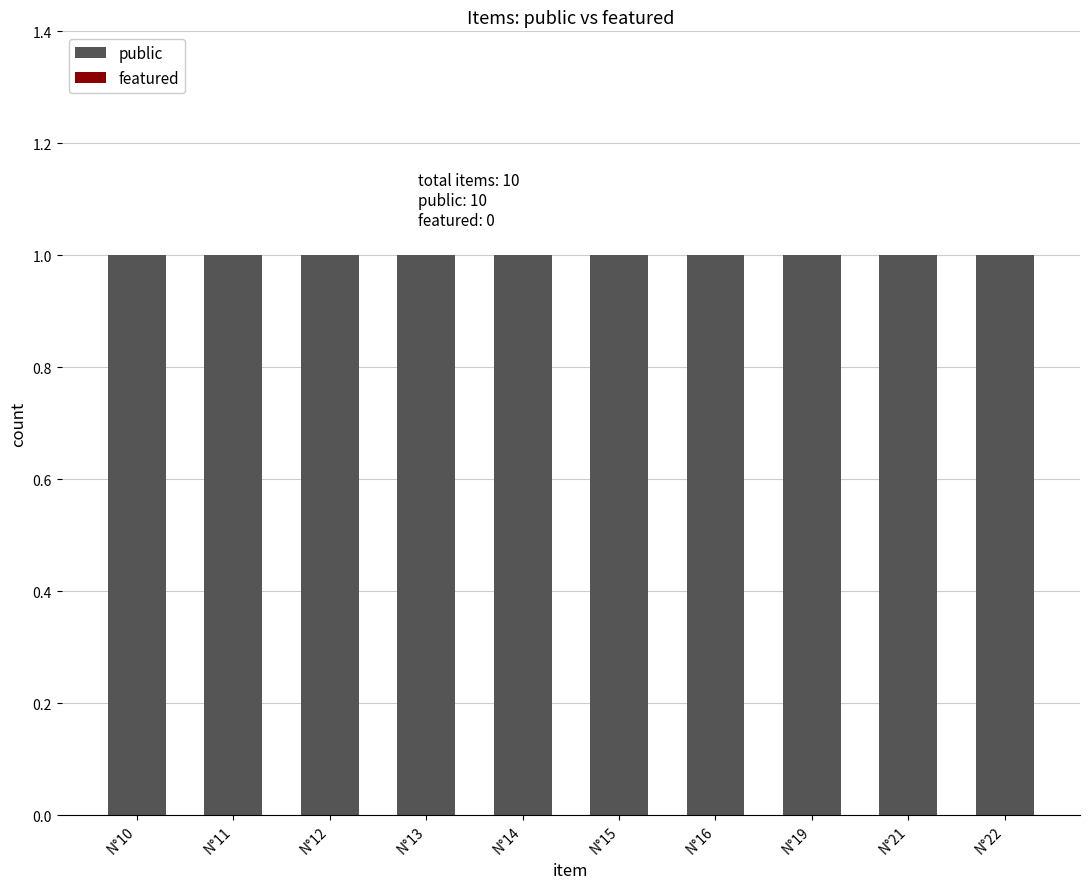

What is the greatest value displayed?

1